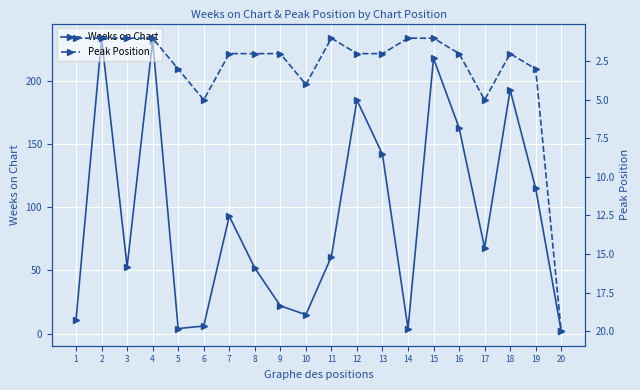

Is it true that Weeks on Chart equals 22 at 9?

True